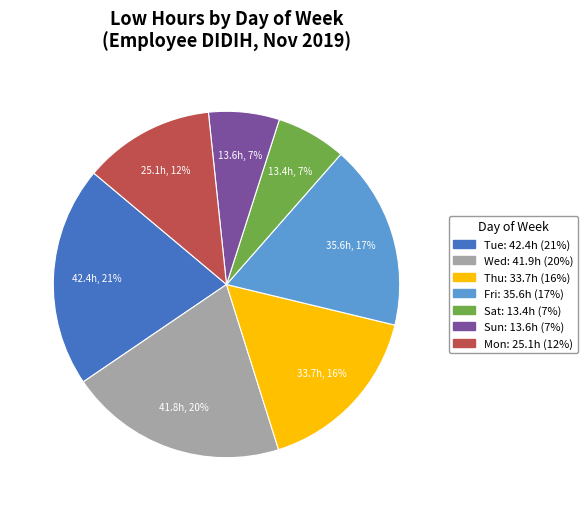

Between Thu and Tue, which is larger?

Tue